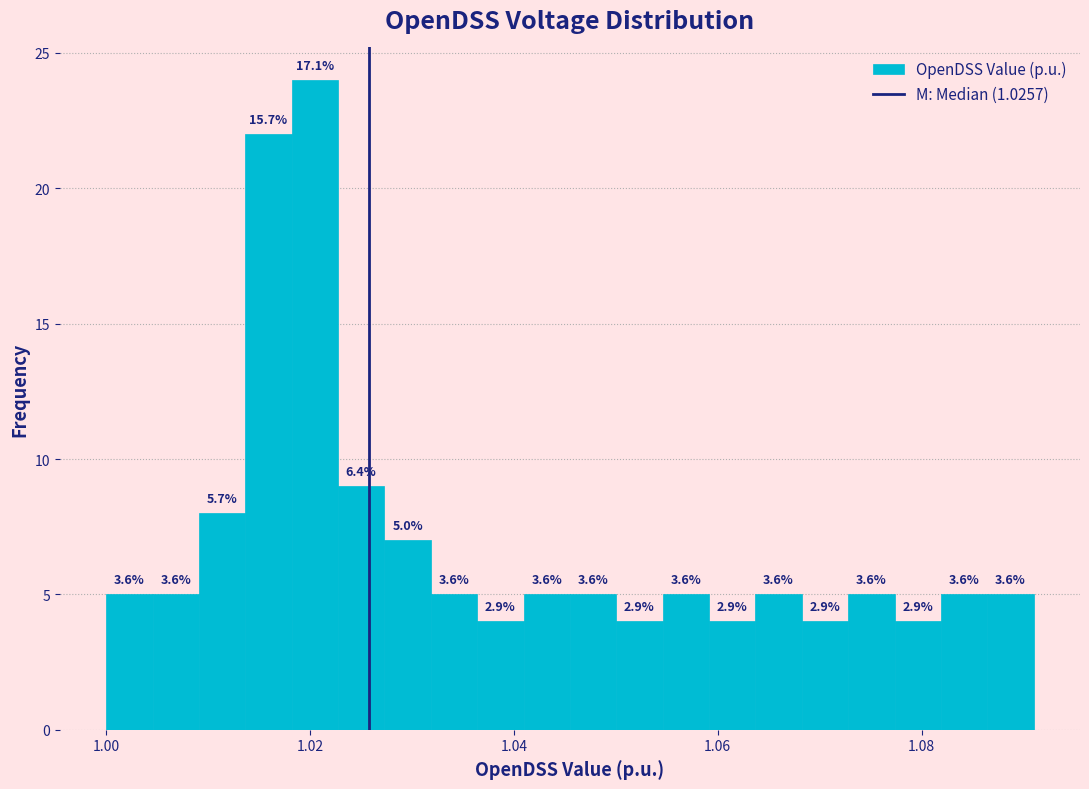

Around what value on the x-axis is the tallest bar? Give the approximate position of its centre, as read against the axis.

1.020